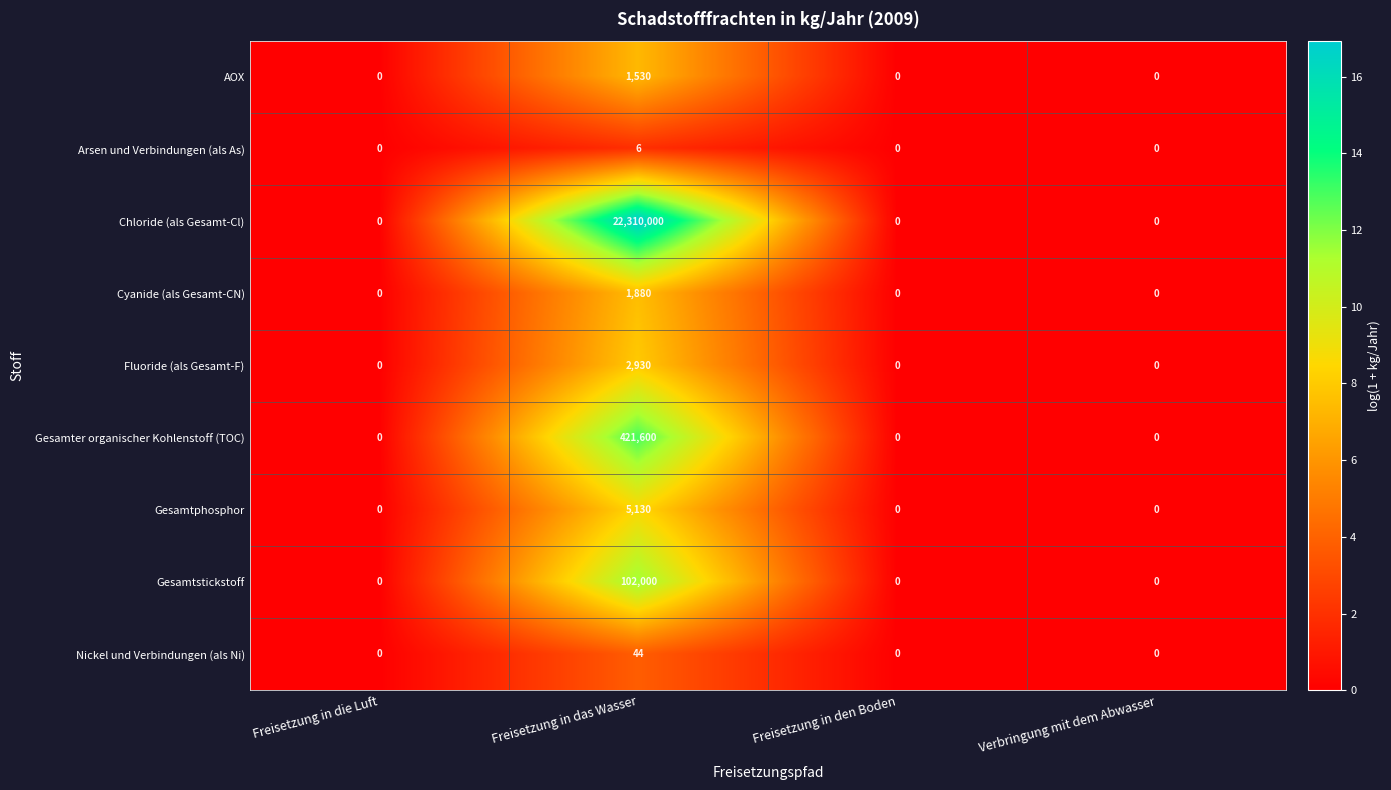

What is the total value across all series at Freisetzung in das Wasser?

22845120